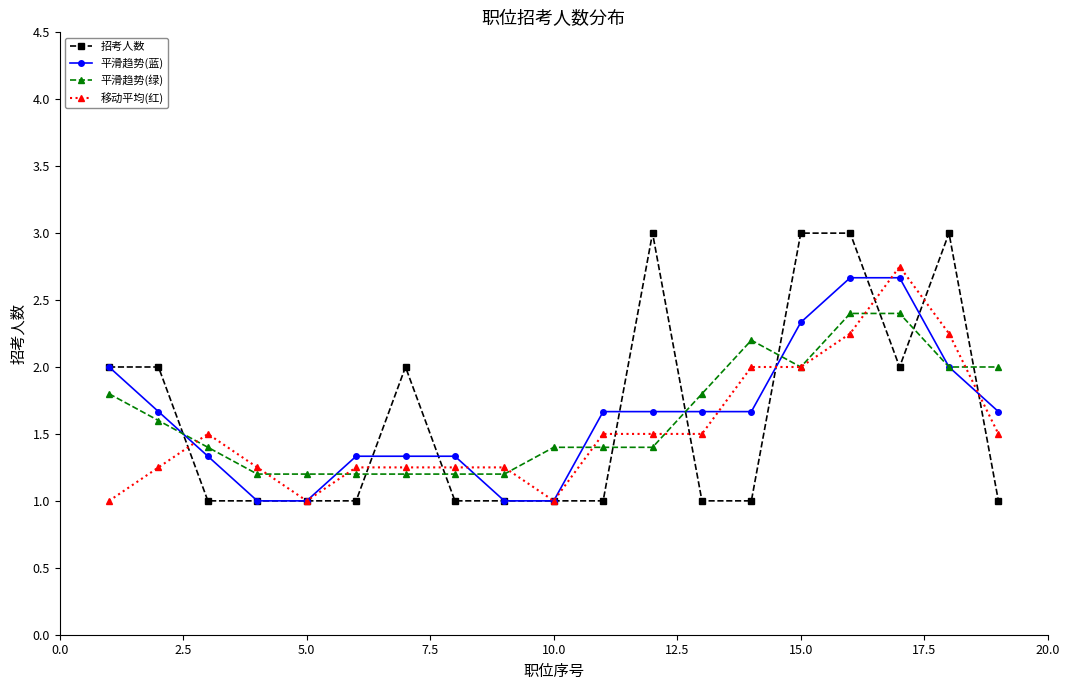

At how many categories does at least one series exceed 1?

19